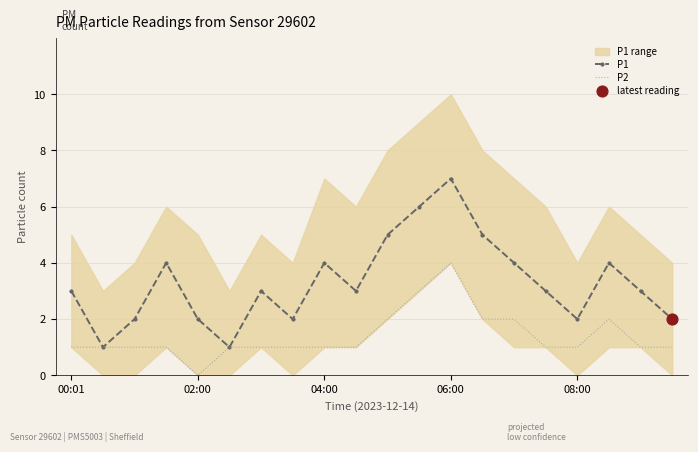

At how many categories does at least one series exceed 3?

8